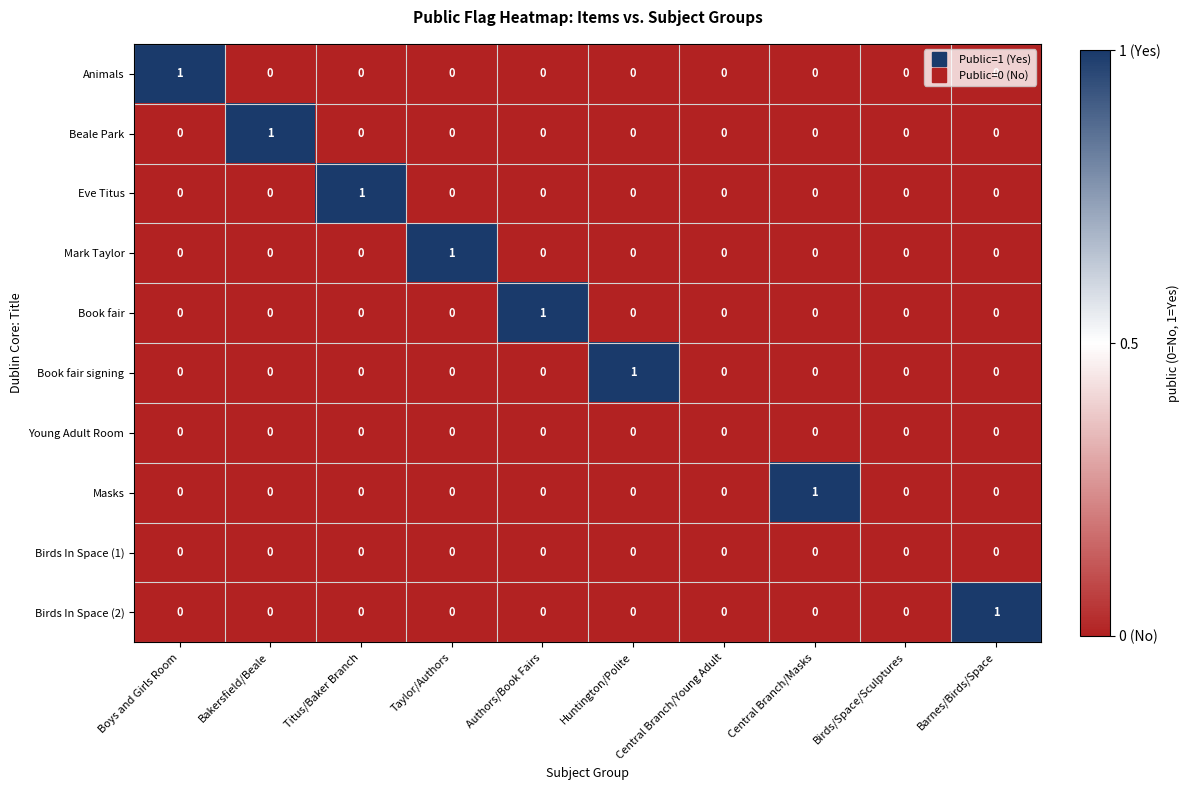

Is it true that Mark Taylor equals 0 at Central Branch/Masks?

True